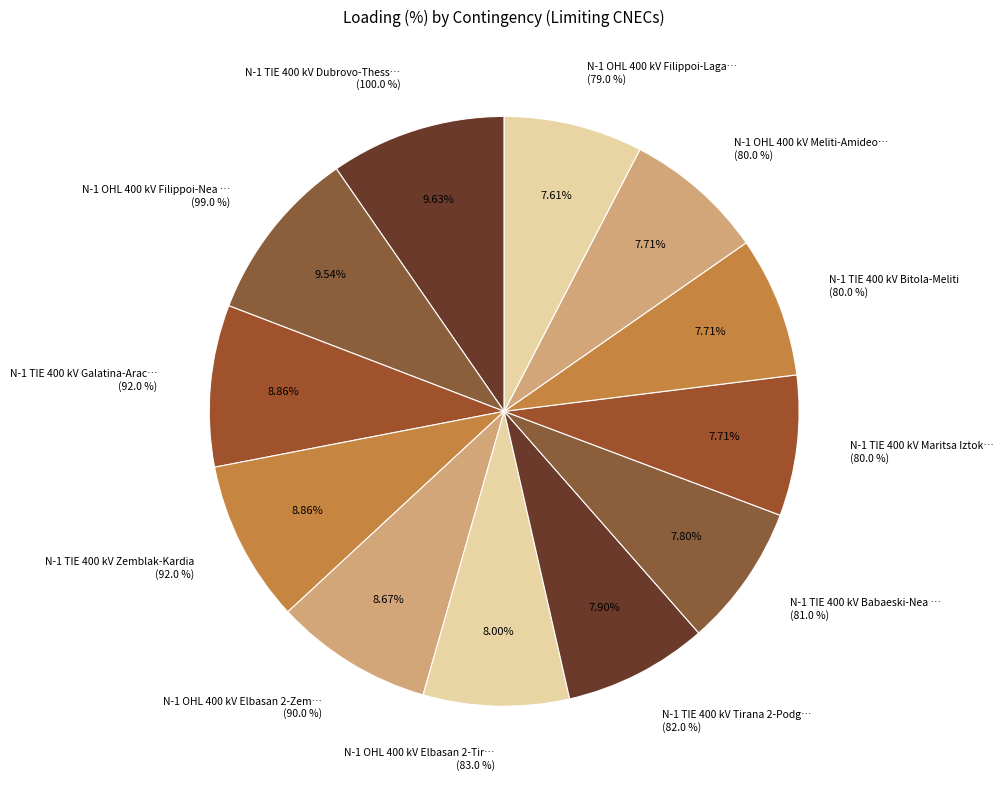

Does any single category account for the majority?

No